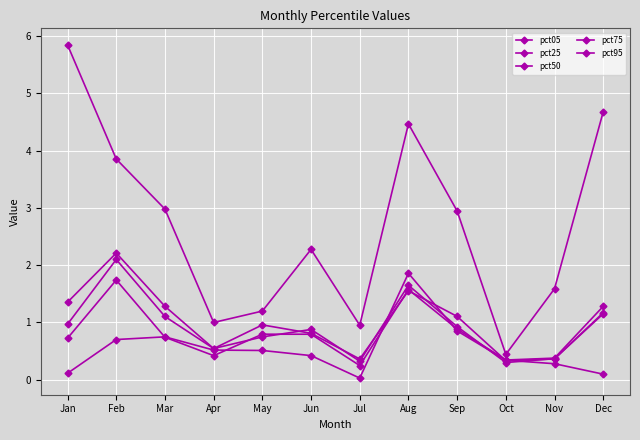

Reading left to right, extract all data points from this chart.

pct05: 5.8	3.9	3.0	1.0	1.2	2.3	1.0	4.5	2.9	0.4	1.6	4.7
pct25: 1.4	2.2	1.3	0.5	1.0	0.8	0.4	1.6	1.1	0.3	0.4	1.2
pct50: 1.0	2.1	1.1	0.5	0.7	0.9	0.3	1.6	0.9	0.3	0.4	1.2
pct75: 0.7	1.7	0.7	0.4	0.8	0.8	0.2	1.6	0.9	0.3	0.4	1.3
pct95: 0.1	0.7	0.7	0.5	0.5	0.4	0.0	1.9	0.9	0.3	0.3	0.1